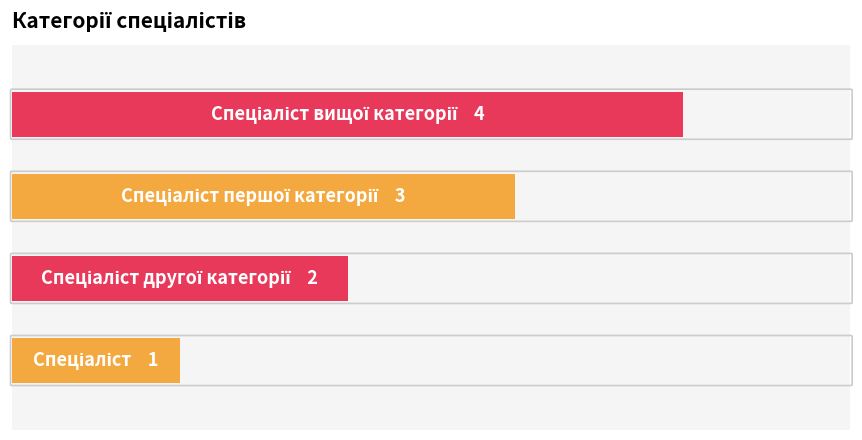

Are the bars horizontal?

Yes